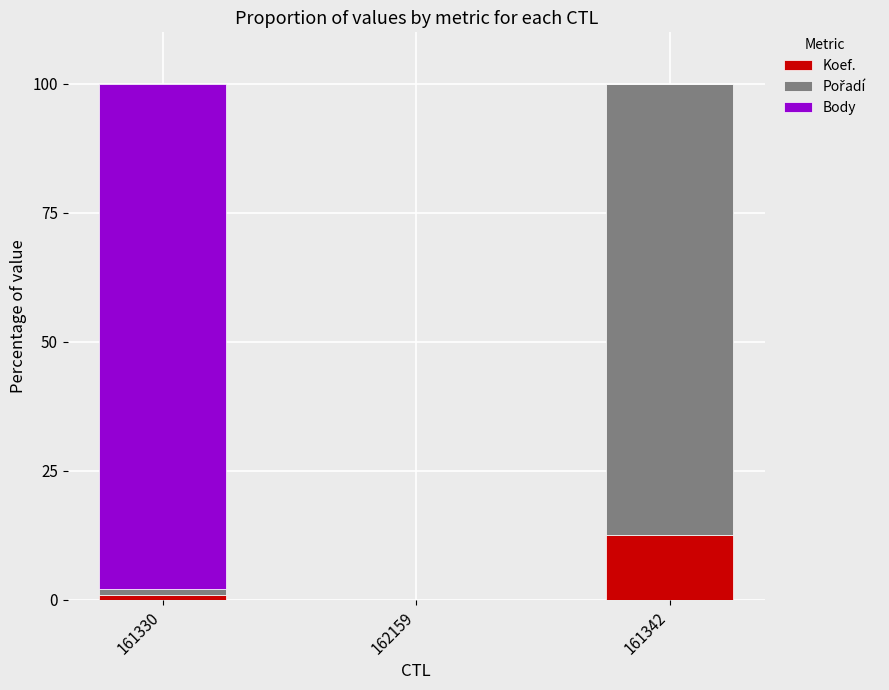

What is the total value across all series at 161342?

100.0